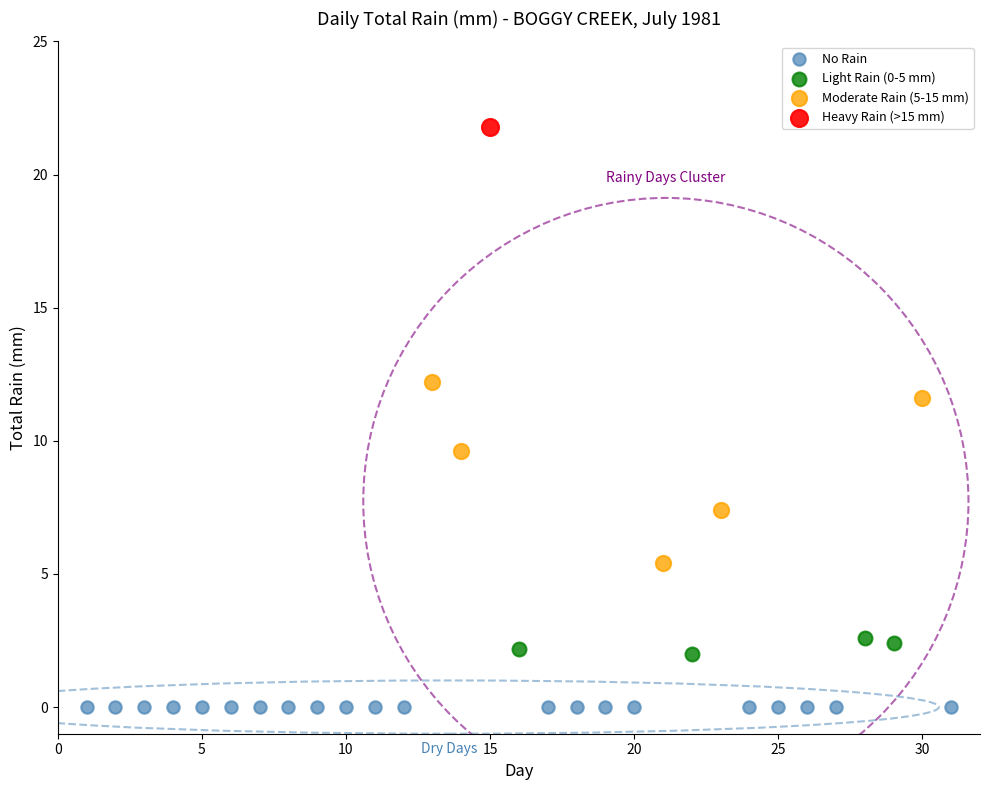

Which series reaches the minimum Y coordinate?

No Rain